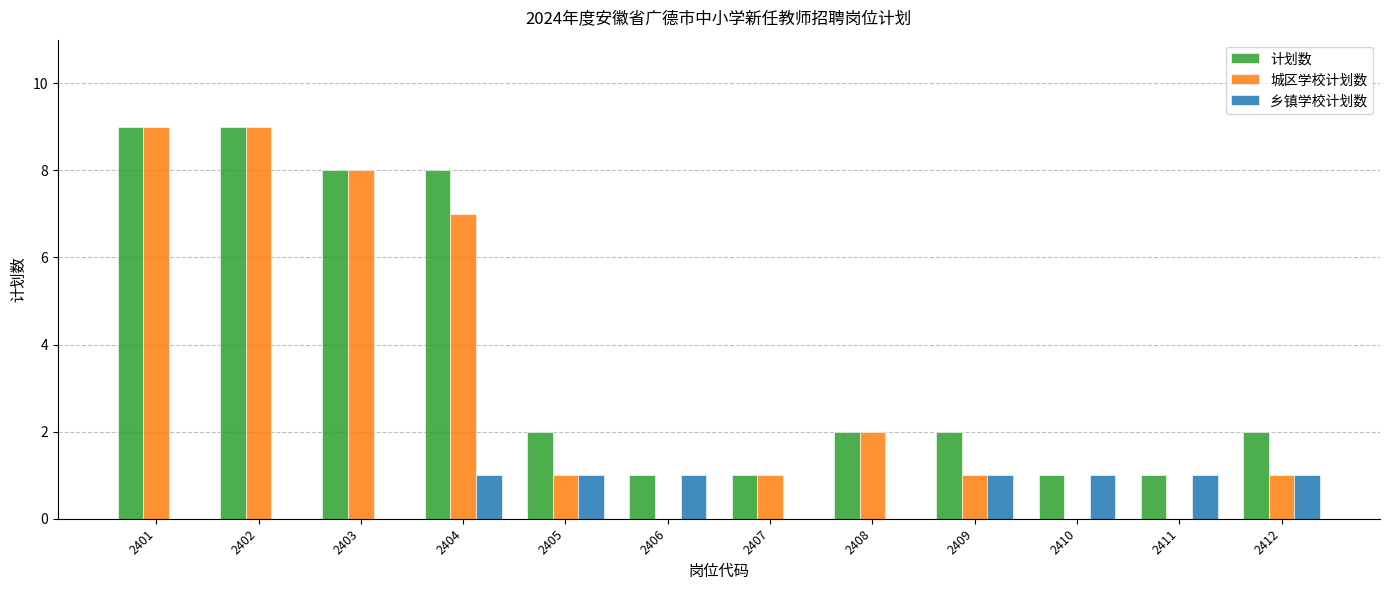

What are all the series names shown in the legend?

计划数, 城区学校计划数, 乡镇学校计划数